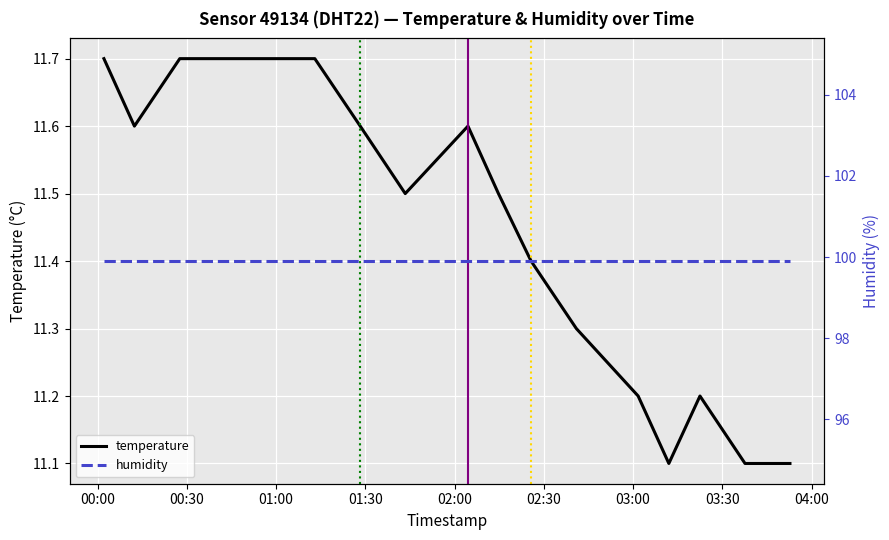

True or false: humidity and temperature cross at least once.

False